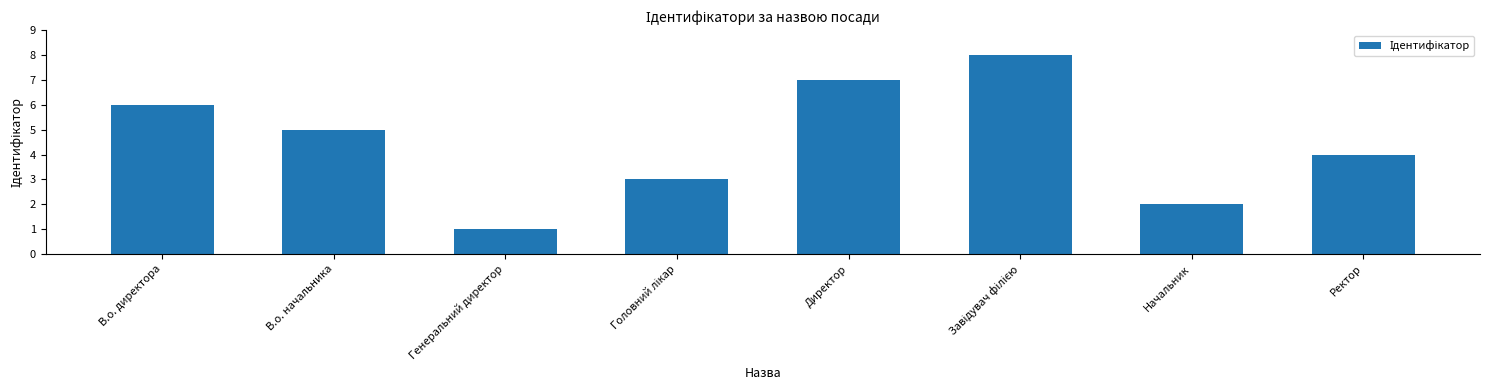

Count the number of data series in this chart.

1